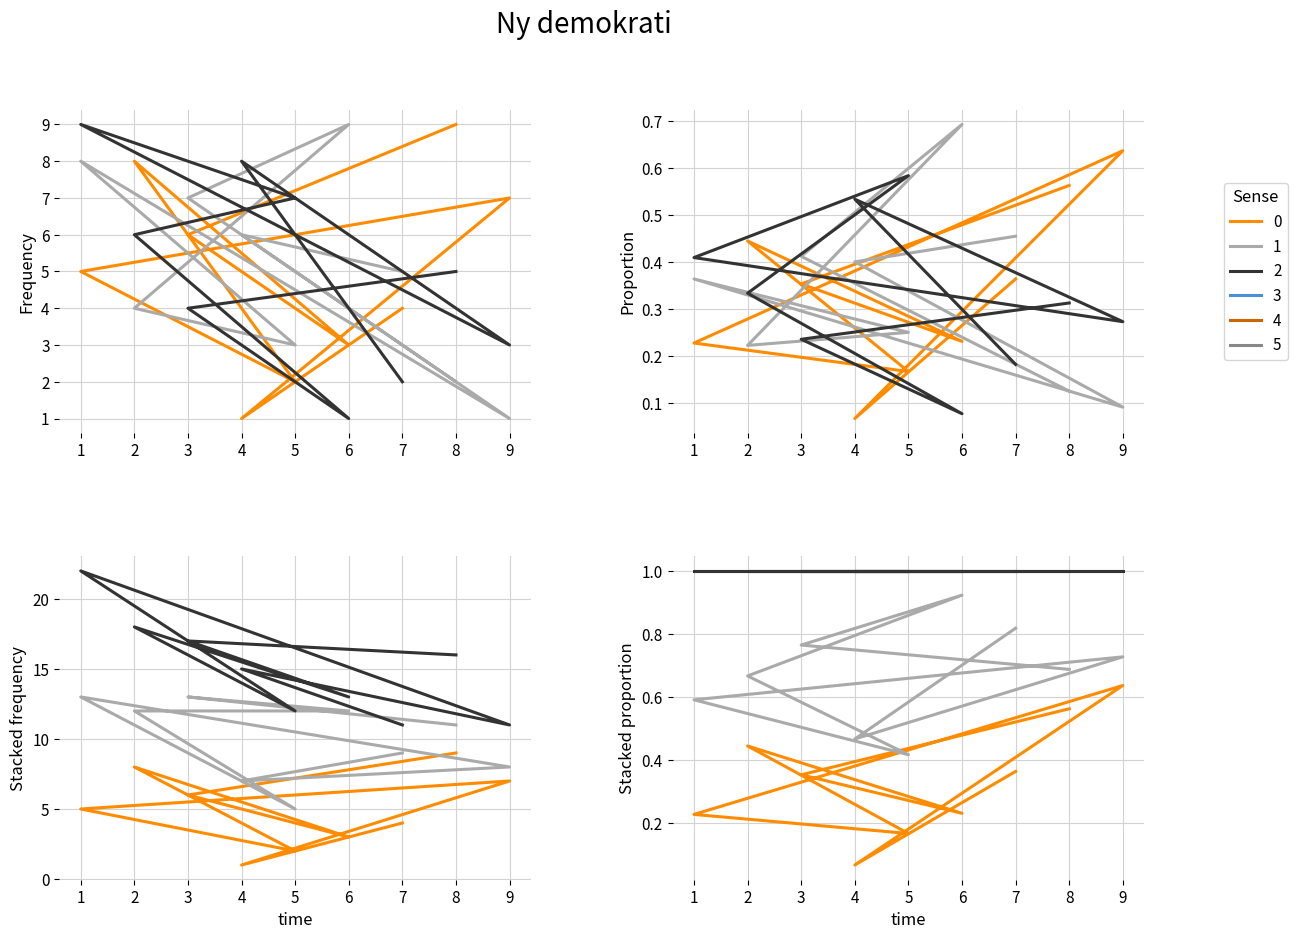

The value of col_2 at 3 is 1.4. True or false?

False